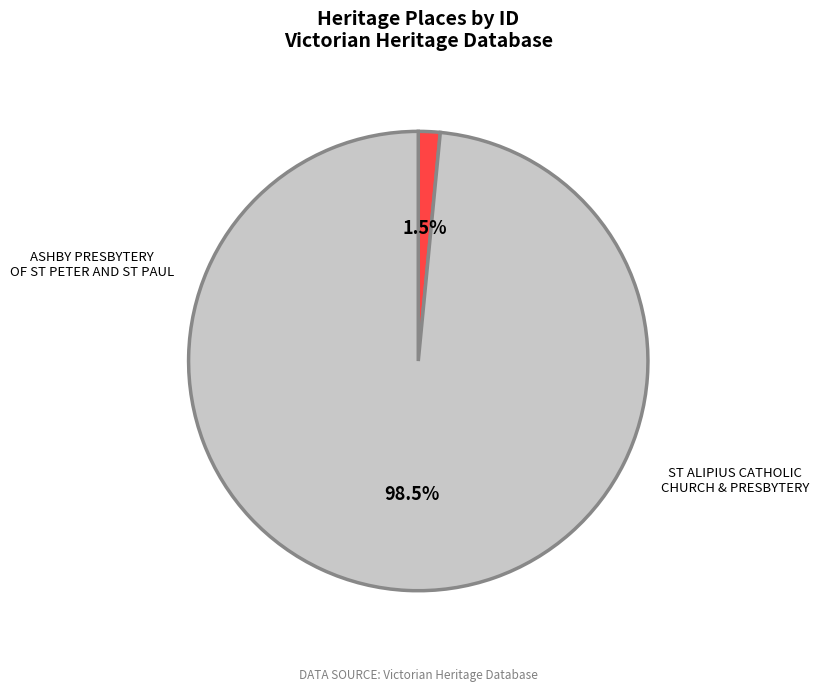

What is the change in value from ASHBY PRESBYTERY OF ST PETER AND ST PAUL to ST ALIPIUS CATHOLIC CHURCH & PRESBYTERY?

+121832